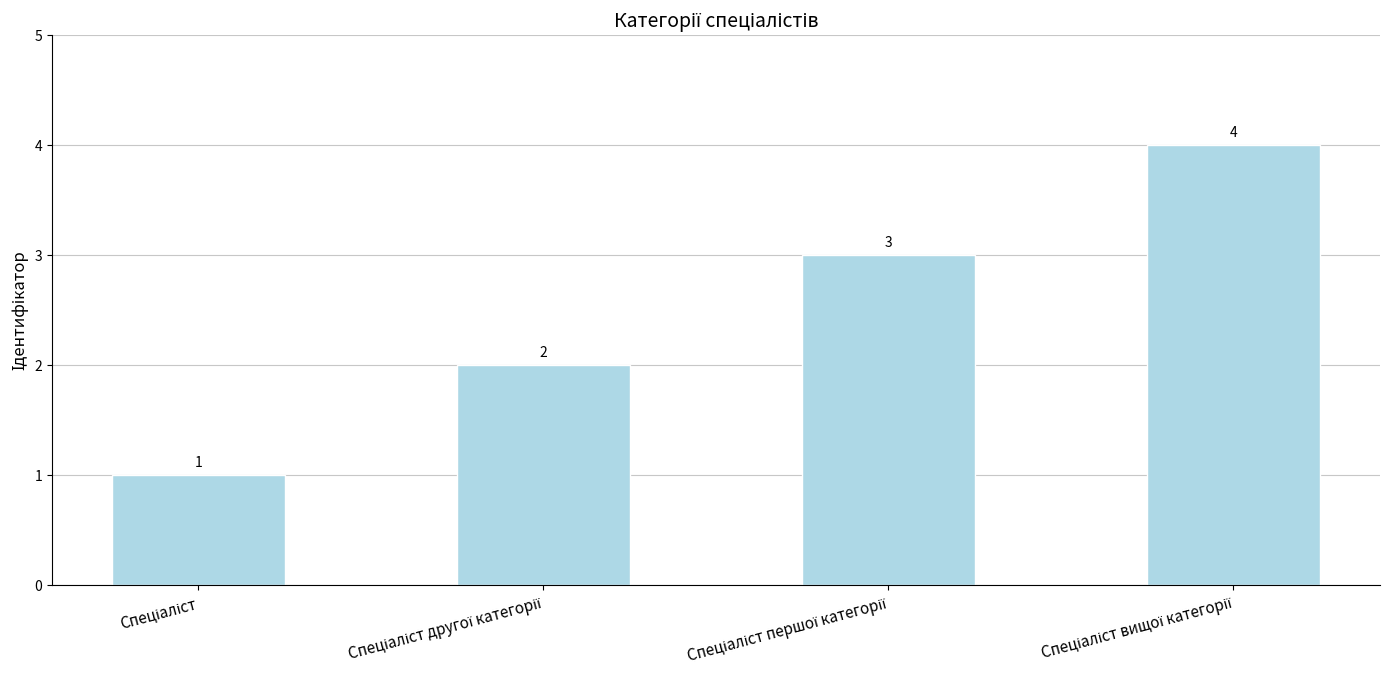

What is the sum of all values?

10